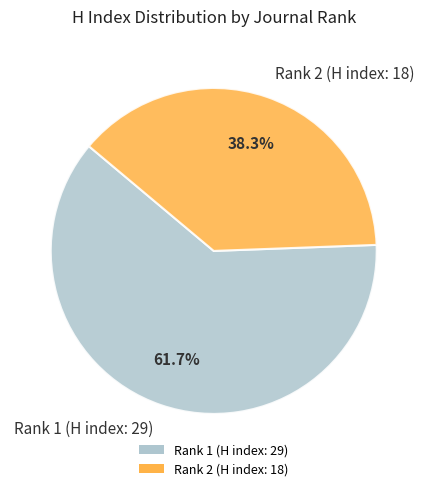

Is it true that Rank 1 (H index: 29) is 62% of the pie?

True